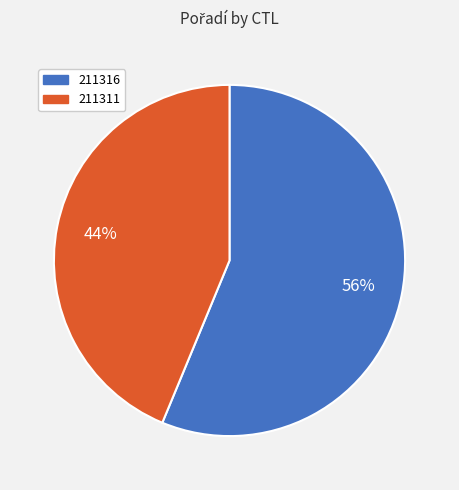

What is the largest slice in the pie chart?

211316